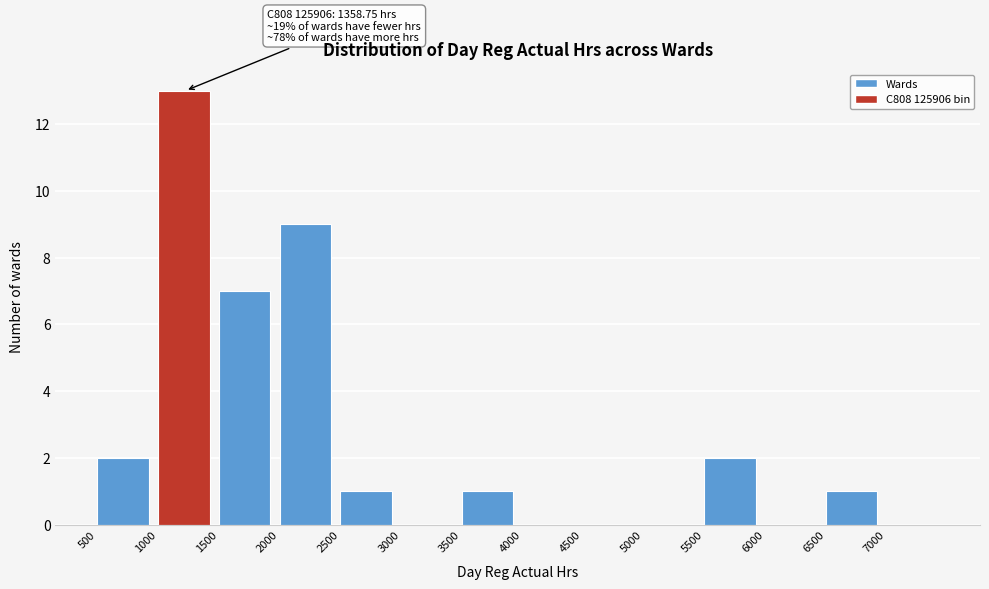

Over which range of the x-axis is the bar tallest?

1000 to 1500